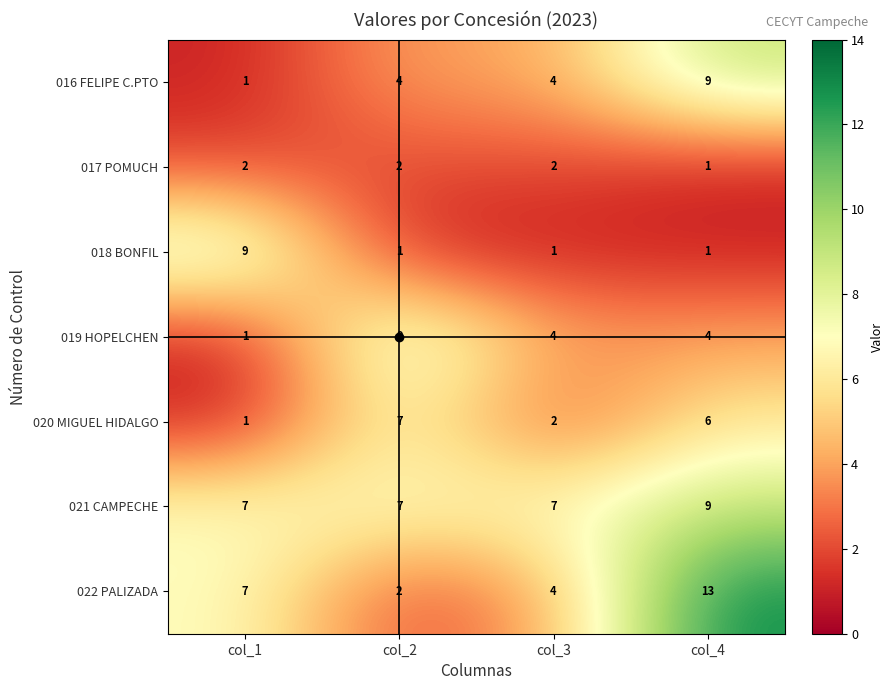

At which category is the sum across all series the highest?

col_4